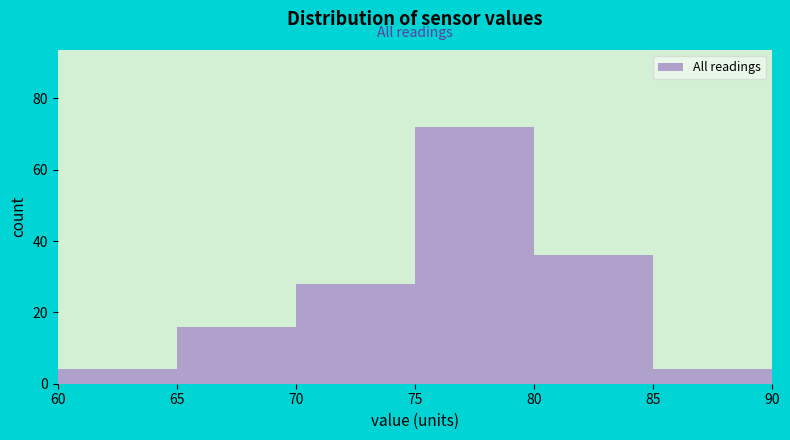

What is the height of the bar covering 80 to 85 on the x-axis? The values are not printed on the chart, so give them approximately, as read against the axis.

36